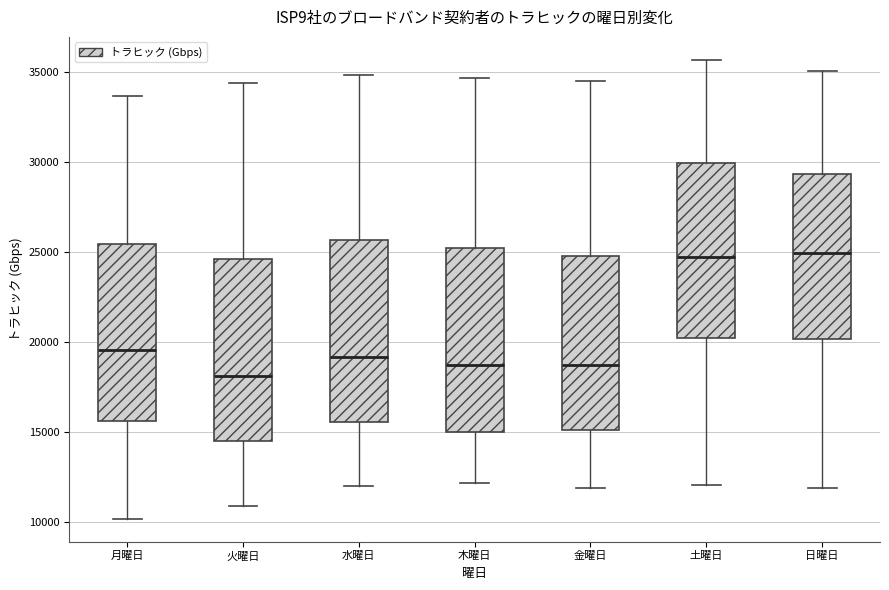

Reading left to right, read every box against the y-axis: the position of its median line, the range the box covers, and the ends of its whiskers. The values are not printed on the chart, so give them approximately, as read against the axis.

月曜日: median 19500, box 15500 to 25500, whiskers 10000 to 33500
火曜日: median 18000, box 14500 to 24500, whiskers 11000 to 34500
水曜日: median 19000, box 15500 to 25500, whiskers 12000 to 35000
木曜日: median 18500, box 15000 to 25000, whiskers 12000 to 34500
金曜日: median 18500, box 15000 to 25000, whiskers 12000 to 34500
土曜日: median 25000, box 20000 to 30000, whiskers 12000 to 35500
日曜日: median 25000, box 20000 to 29500, whiskers 12000 to 35000